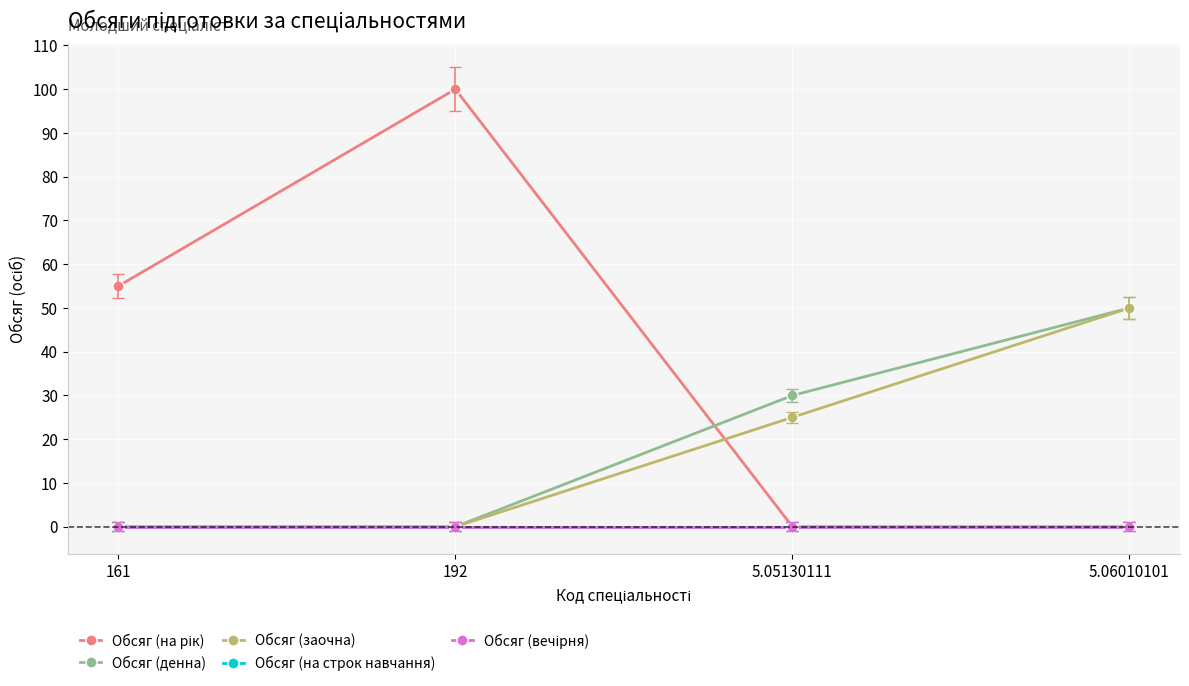

At how many categories does at least one series exceed 92?

1